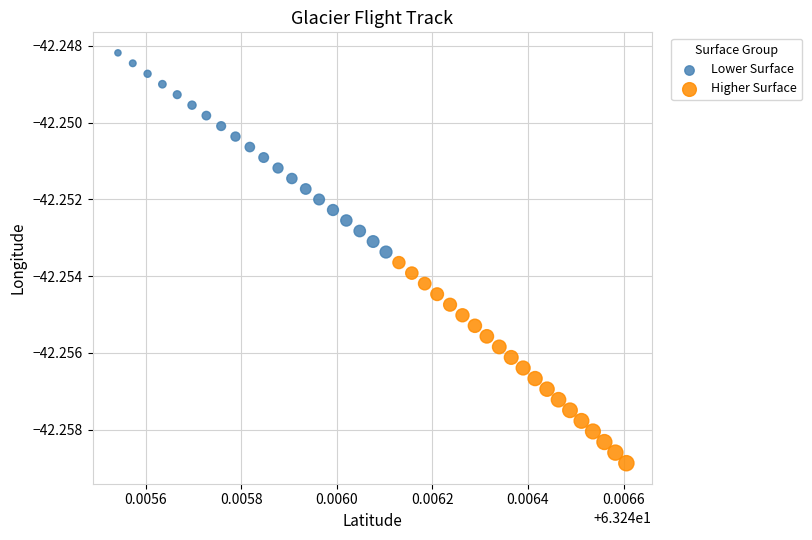

Which series reaches the minimum Y coordinate?

Higher Surface